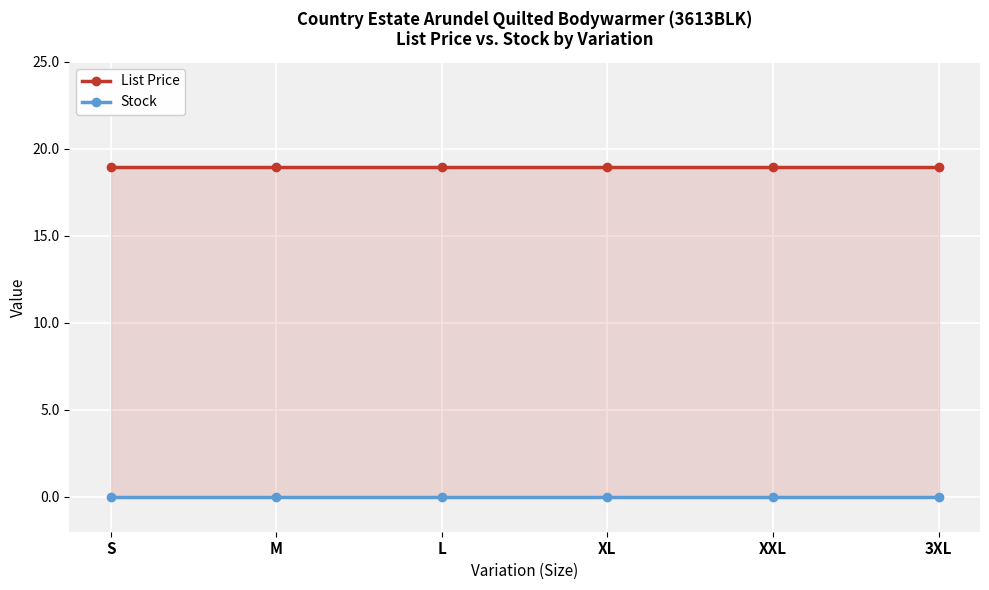

True or false: Stock and List Price intersect in this chart.

False